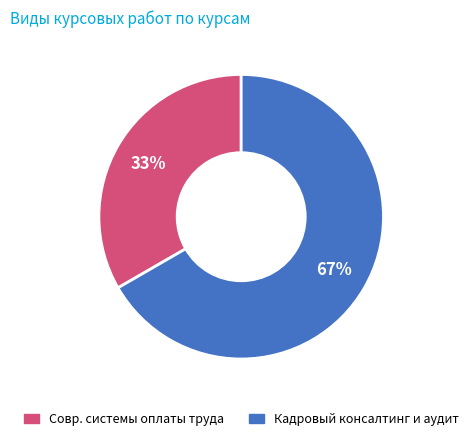

Is there a majority slice in this chart?

Yes